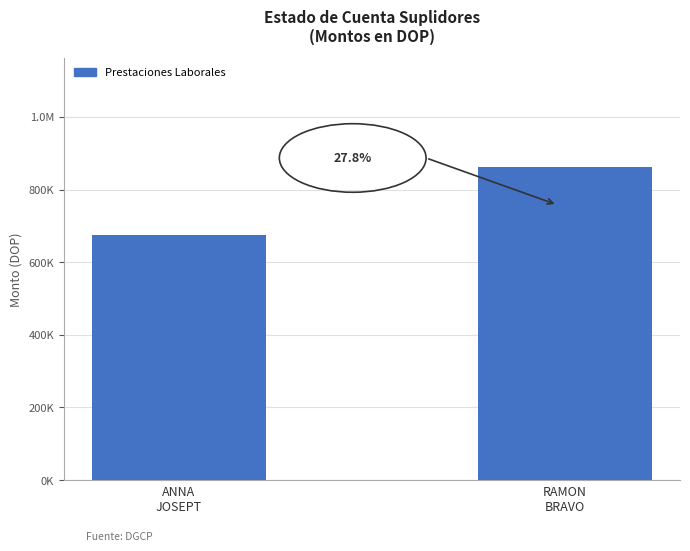

What is the change in value from ANNA
JOSEPT to RAMON
BRAVO?

+187086.5